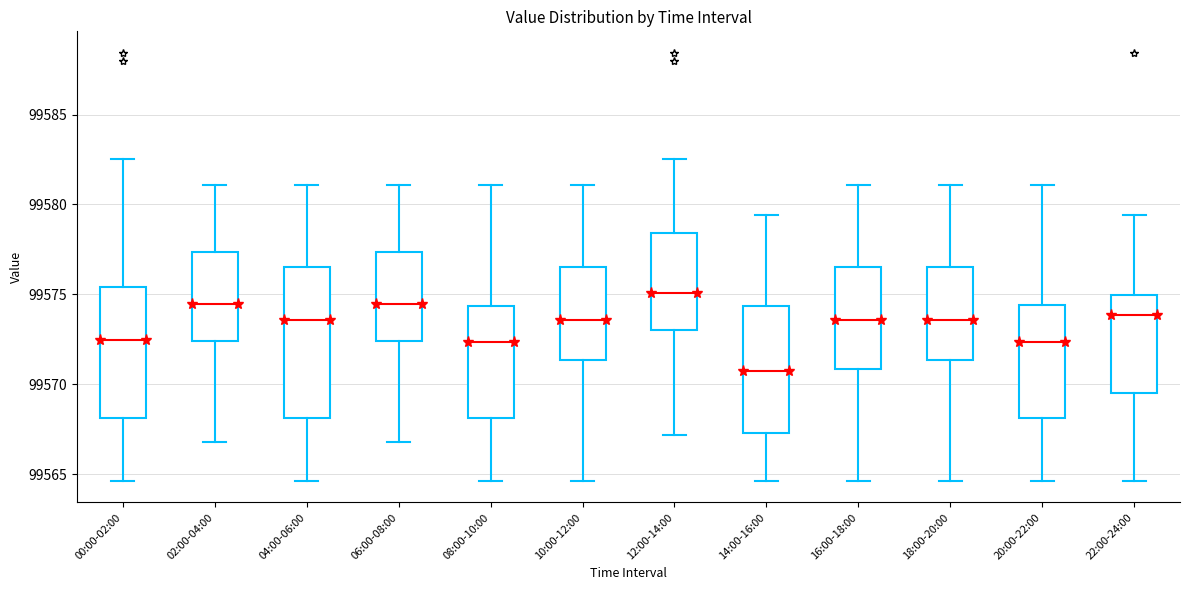

Which box is the tallest, from its lower edge to its upper edge?

04:00-06:00